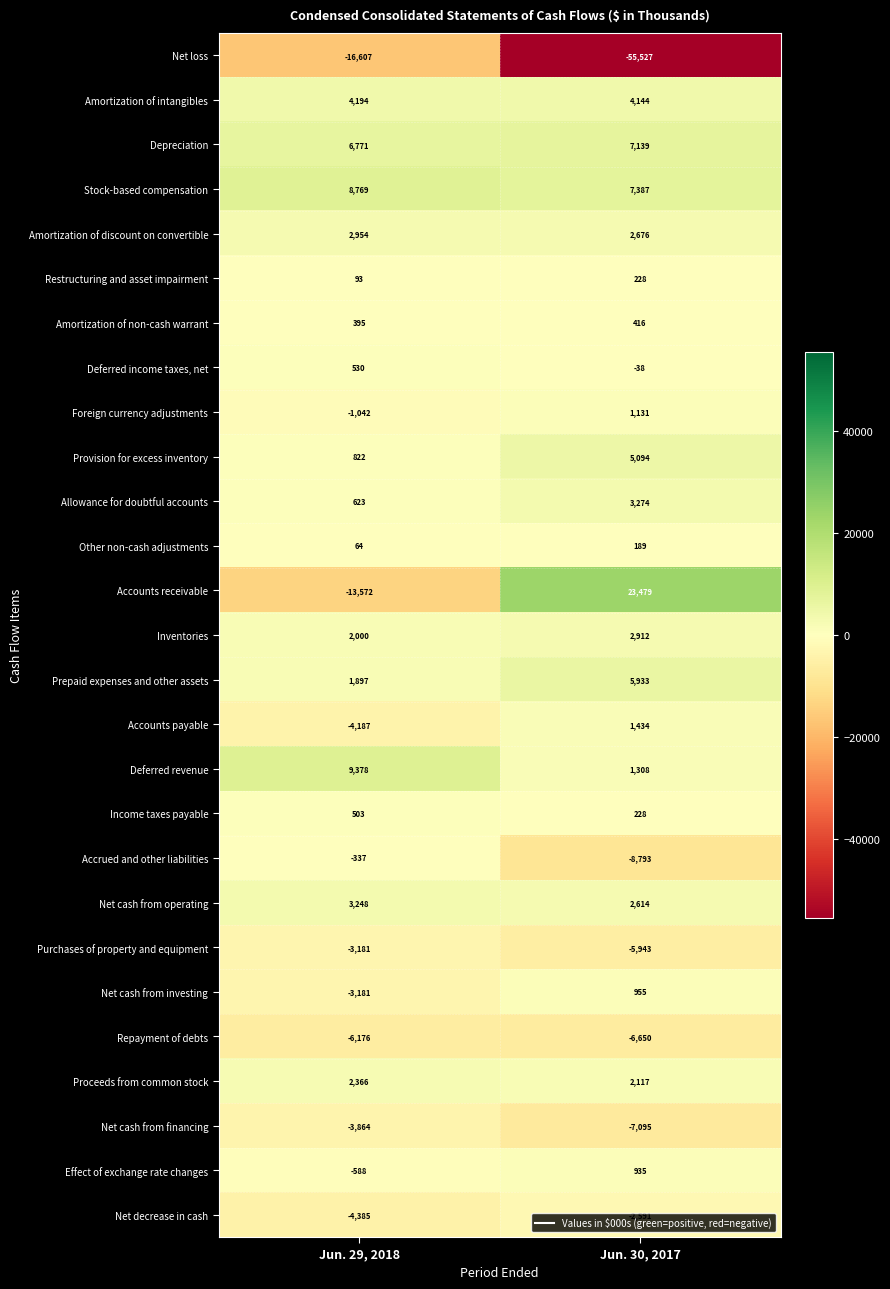

At which label is Restructuring and asset impairment closest to 160?

Jun. 29, 2018